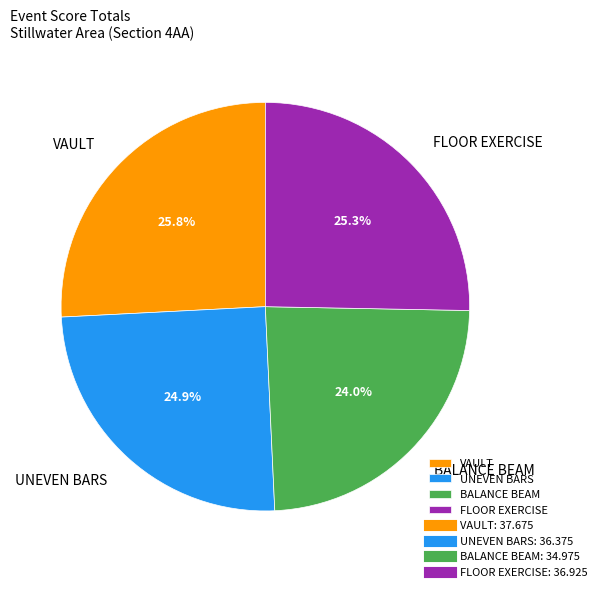

To the nearest percent, what is the difference between the largest and smallest slice percentages?

2%